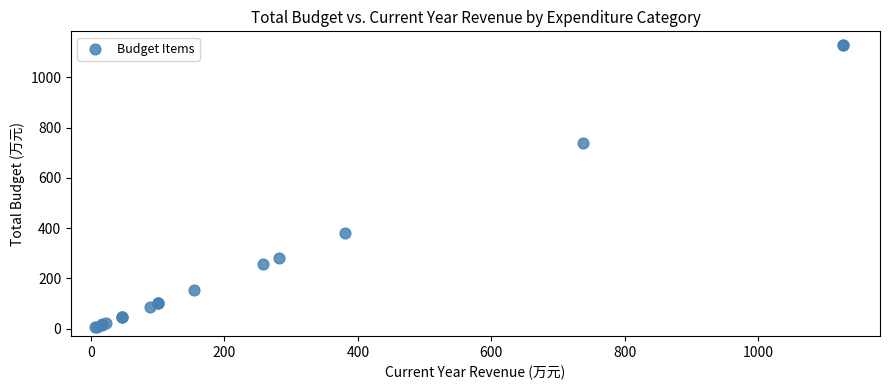

What Y value in the scatter plot is closest to 566?

737.6